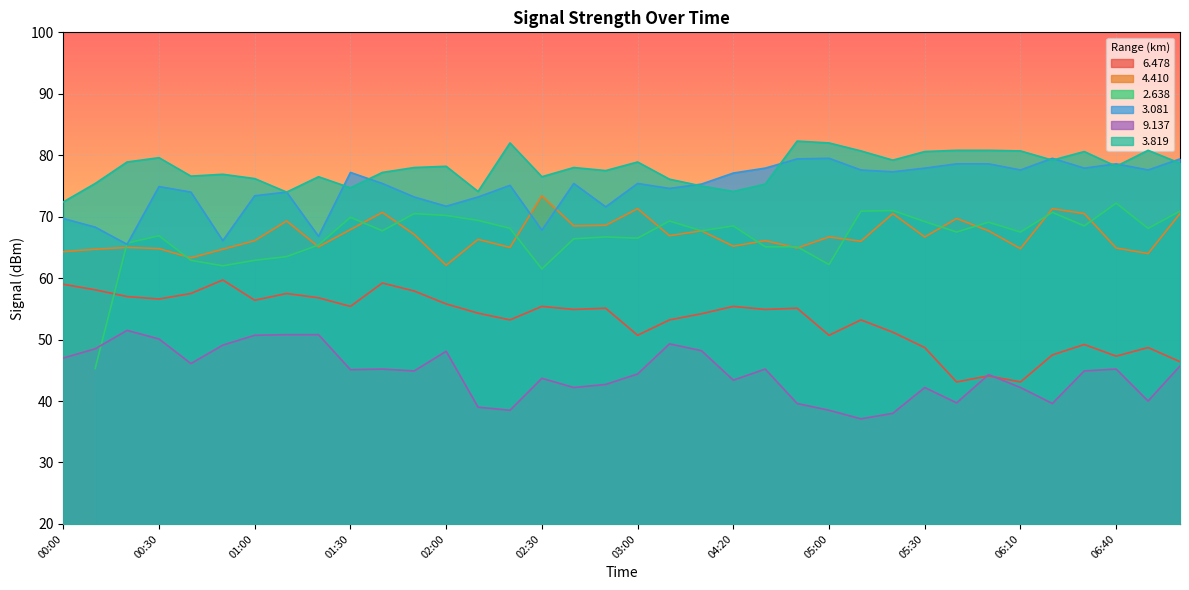

True or false: 9.137 and 3.819 intersect in this chart.

False